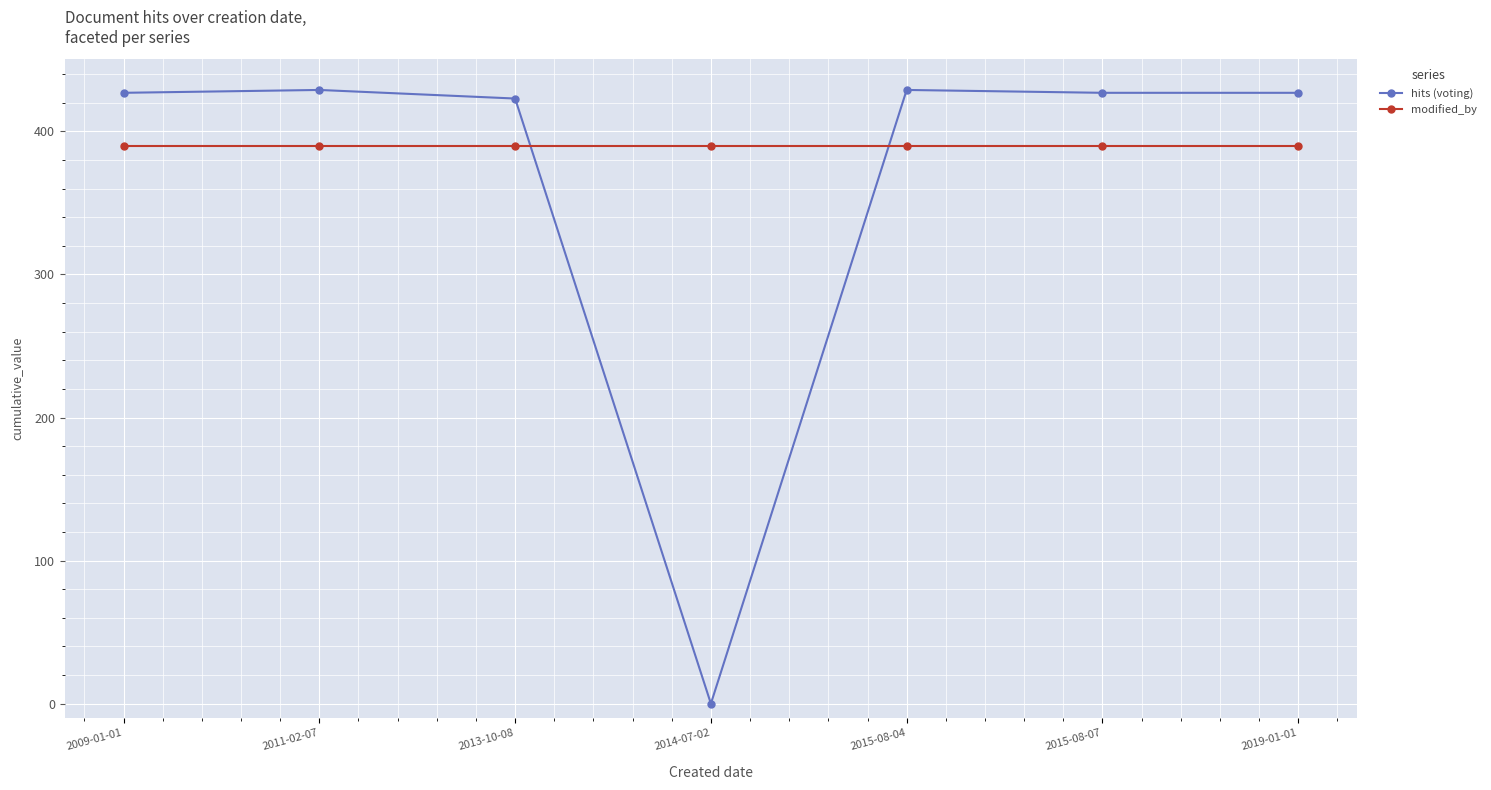

Does the chart have visible grid lines?

Yes